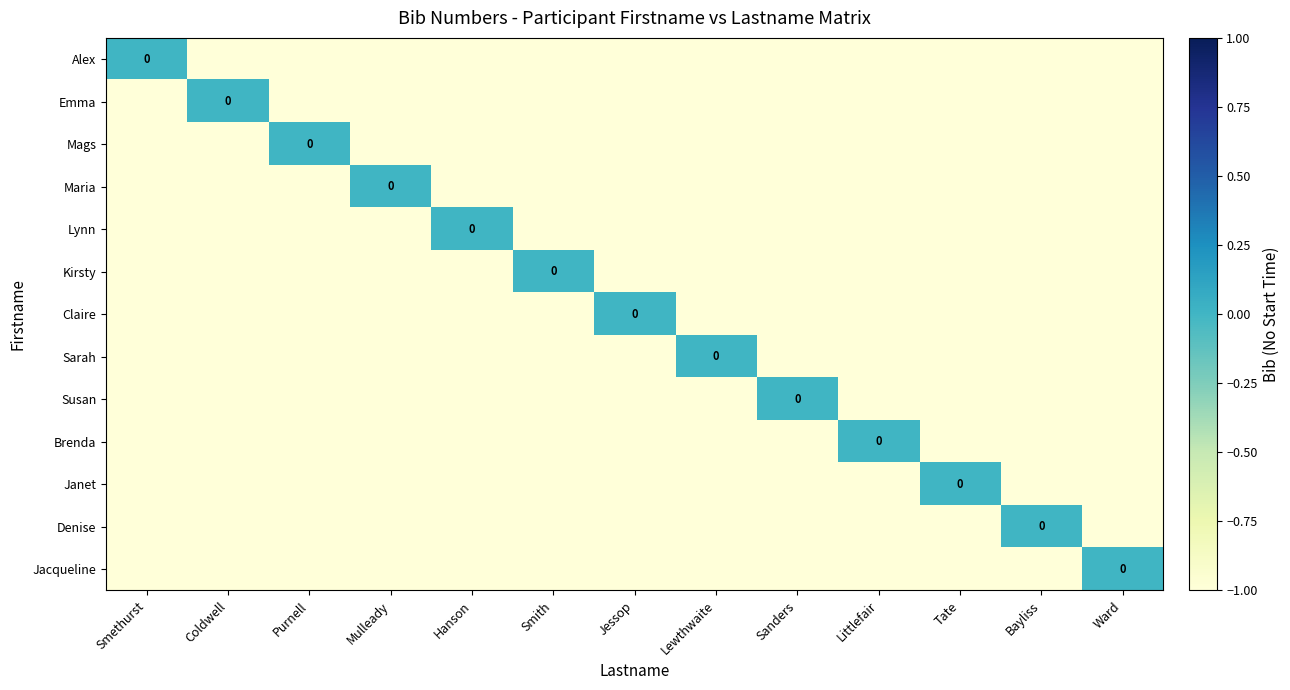

Is the value of Janet at Littlefair greater than the value of Susan at Coldwell?

No